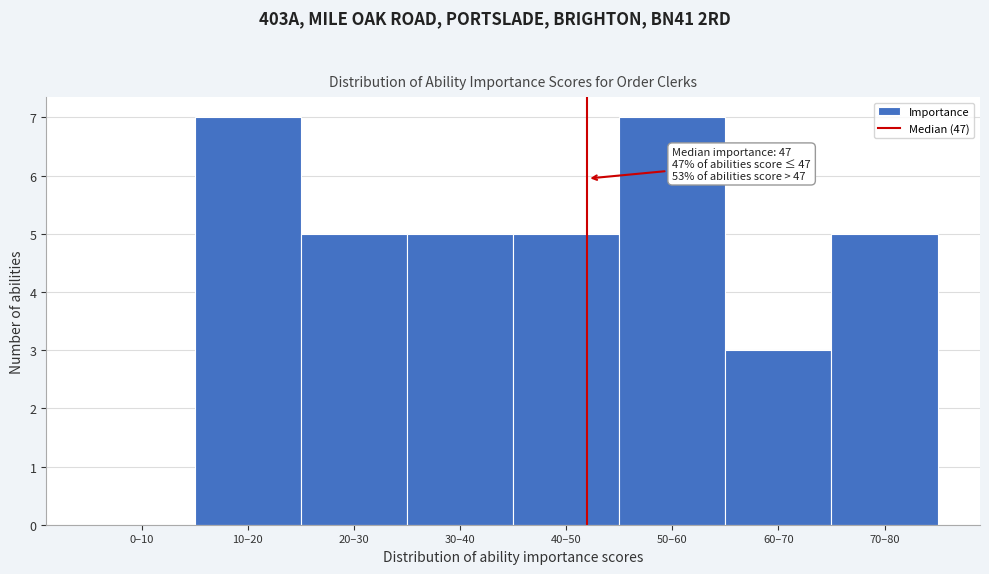

Reading left to right, extract all data points from this chart.

0–10=0	10–20=7	20–30=5	30–40=5	40–50=5	50–60=7	60–70=3	70–80=5